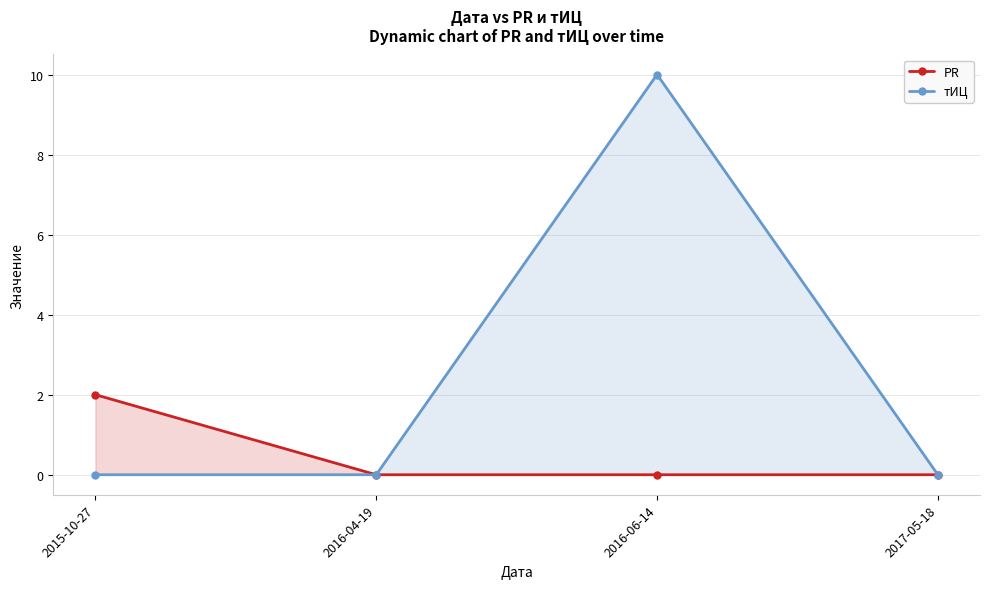

True or false: PR and тИЦ intersect in this chart.

False